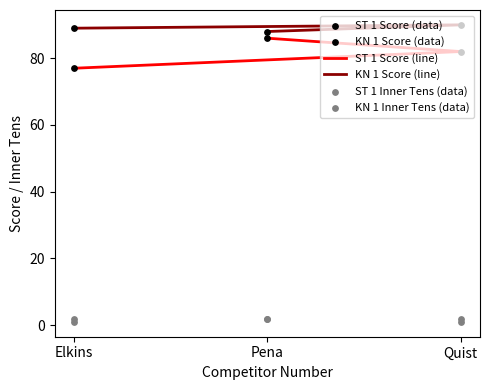

Which series contains the highest Y value?

KN 1 Score (line)